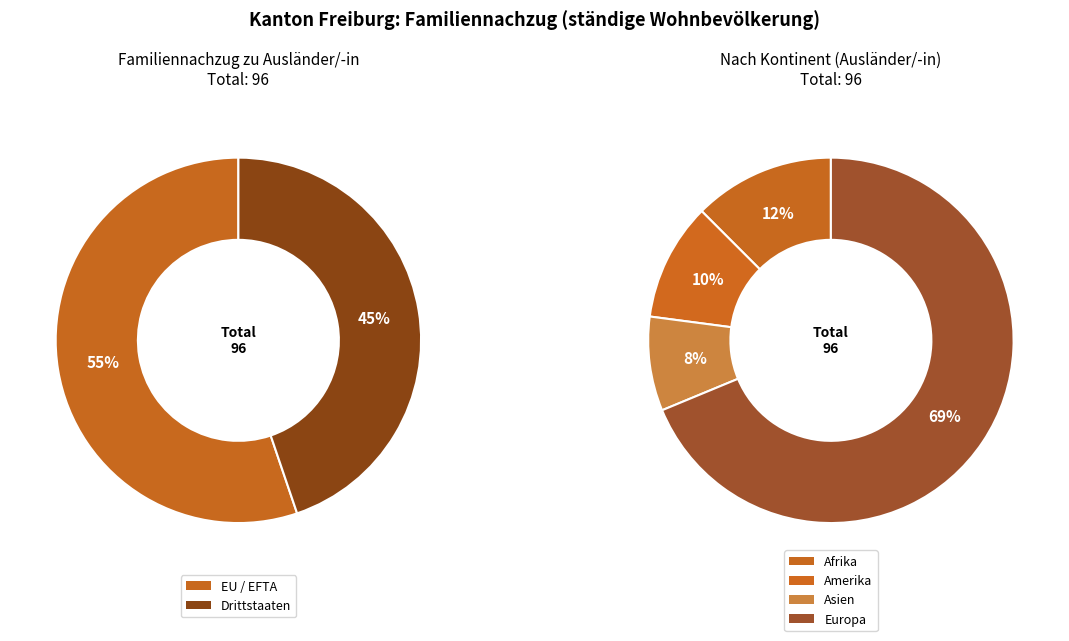

To the nearest percent, what is the difference between the Drittstaaten and EU / EFTA slice percentages?

10%